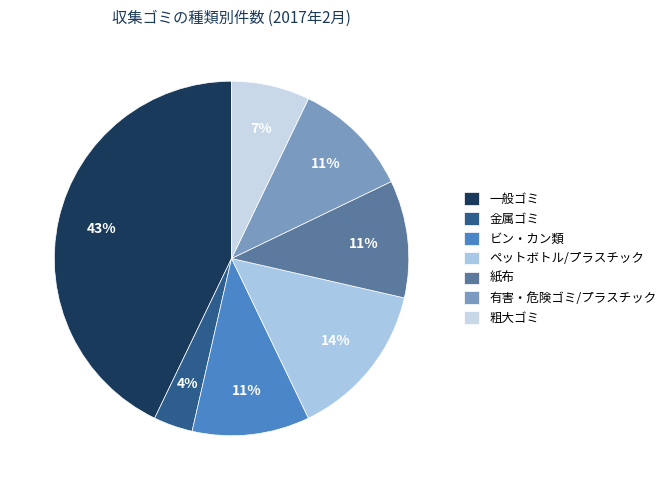

Count the number of slices in the pie.

7